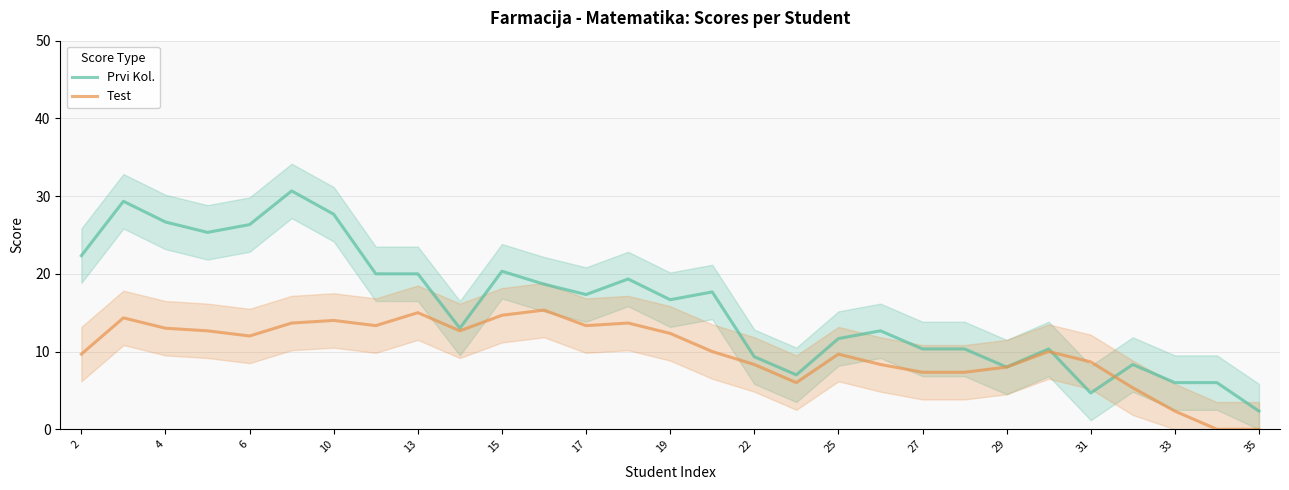

What is the difference between the maximum and minimum values in the Prvi Kol. series?

28.3